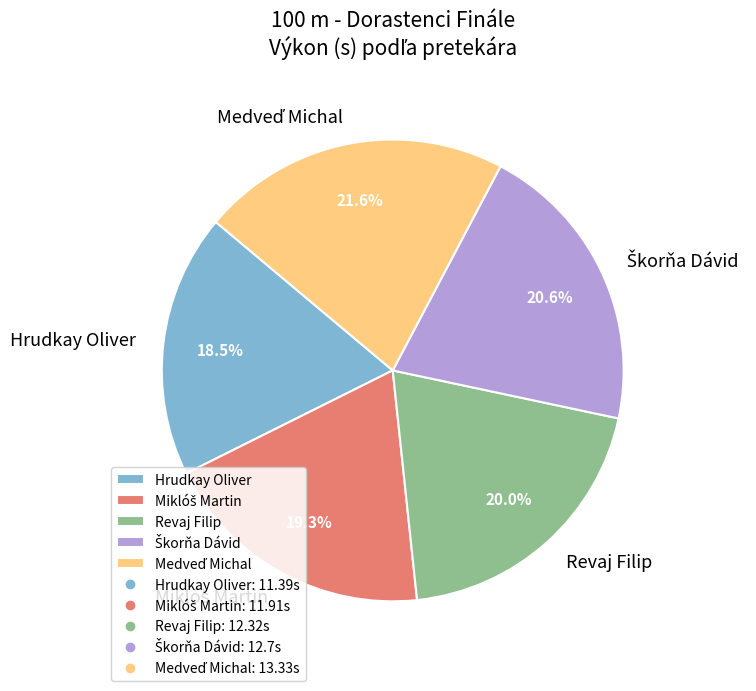

To the nearest percent, what is the average slice percentage?

20%